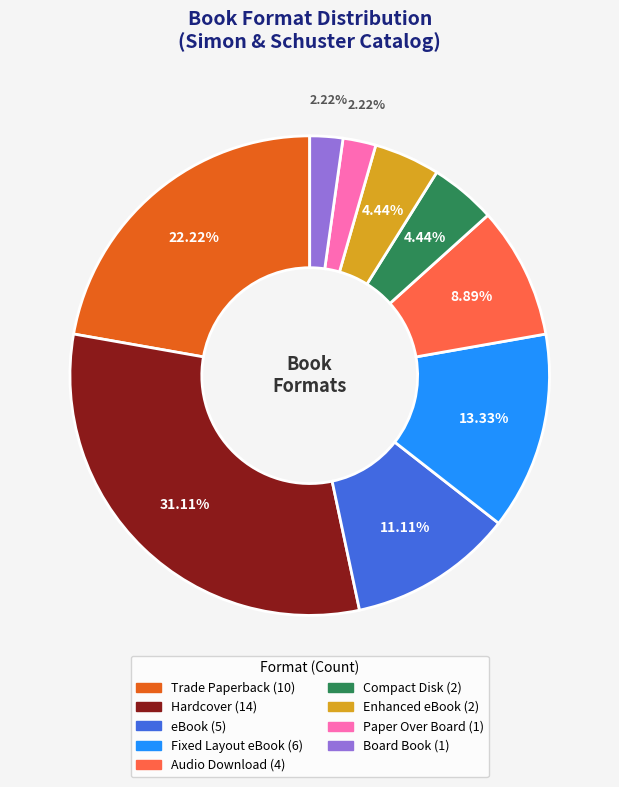

How many segments does this pie chart have?

9